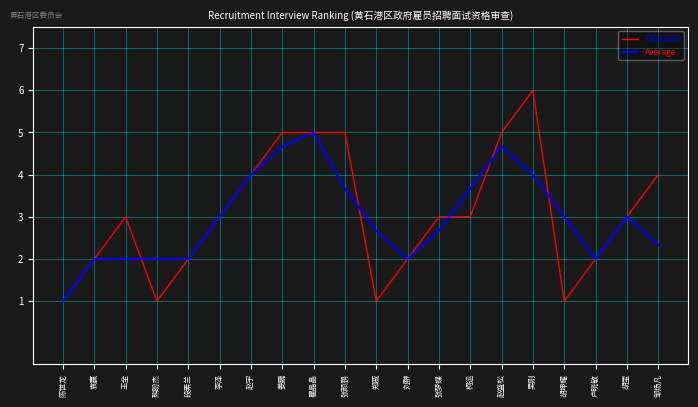

Reading left to right, transcribe all the data shown in this chart.

Direction: 陈世龙=1.0	袁赢=2.0	王全=3.0	熊盼杰=1.0	段素兰=2.0	李泽=3.0	赵宇=4.0	姜巍=5.0	瞿晶晶=5.0	张颜鹏=5.0	郑威=1.0	刘翀=2.0	张梦蝶=3.0	柯运=3.0	赵盛松=5.0	吴刚=6.0	胡坤耀=1.0	卢晓敏=2.0	胡莹=3.0	邹炀凡=4.0
Average: 陈世龙=1.0	袁赢=2.0	王全=2.0	熊盼杰=2.0	段素兰=2.0	李泽=3.0	赵宇=4.0	姜巍=4.7	瞿晶晶=5.0	张颜鹏=3.7	郑威=2.7	刘翀=2.0	张梦蝶=2.7	柯运=3.7	赵盛松=4.7	吴刚=4.0	胡坤耀=3.0	卢晓敏=2.0	胡莹=3.0	邹炀凡=2.3